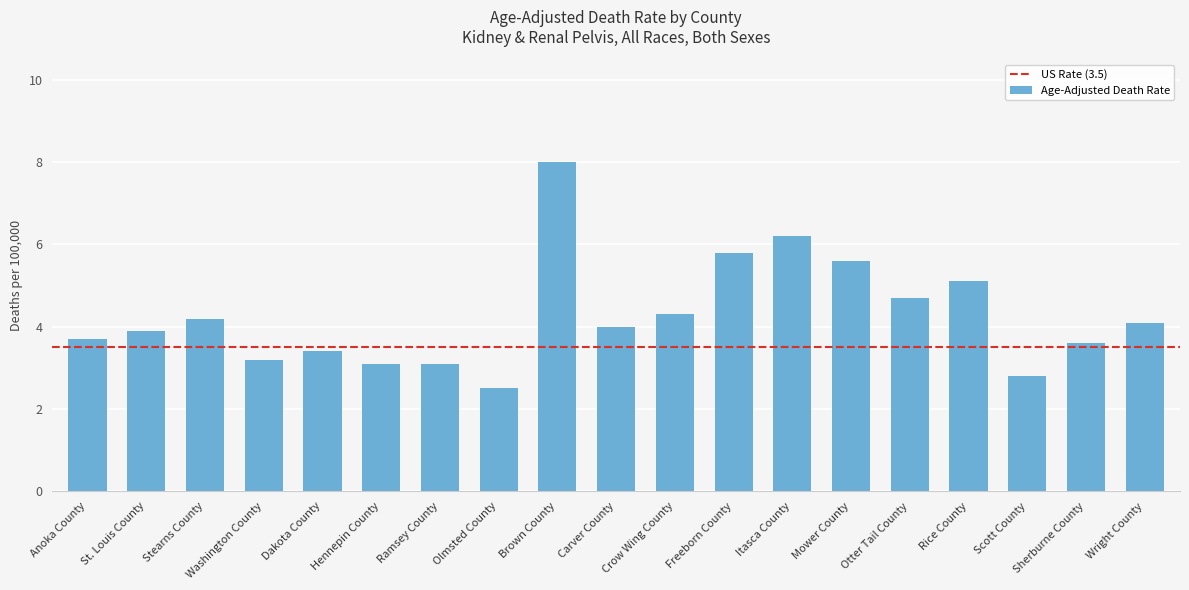

Are the bars horizontal?

No